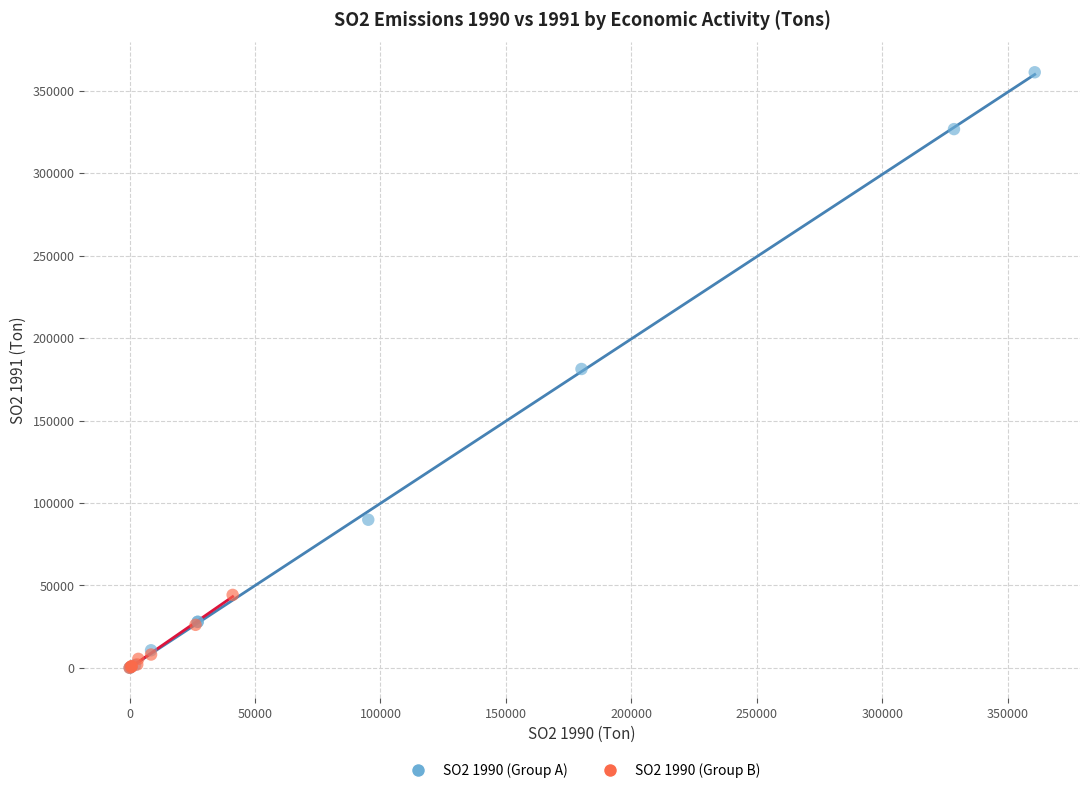

Which series reaches the maximum Y coordinate?

SO2 1990 (Group A)